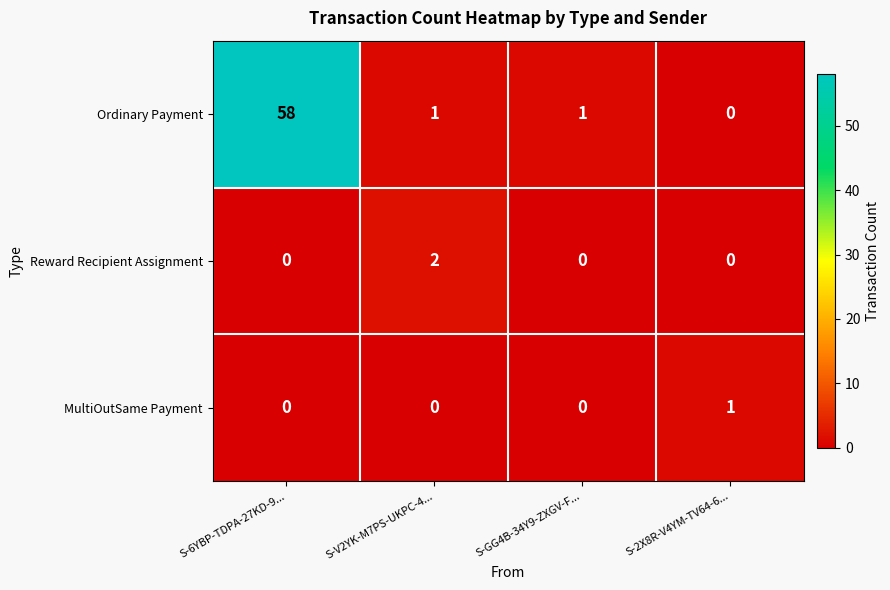

Which category has the highest value across all series?

S-6YBP-TDPA-27KD-9...